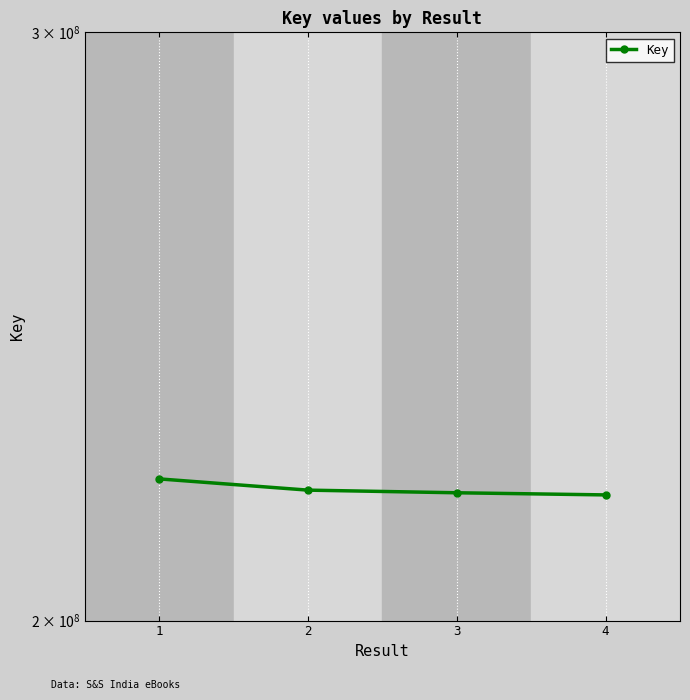

Count the number of data series in this chart.

1